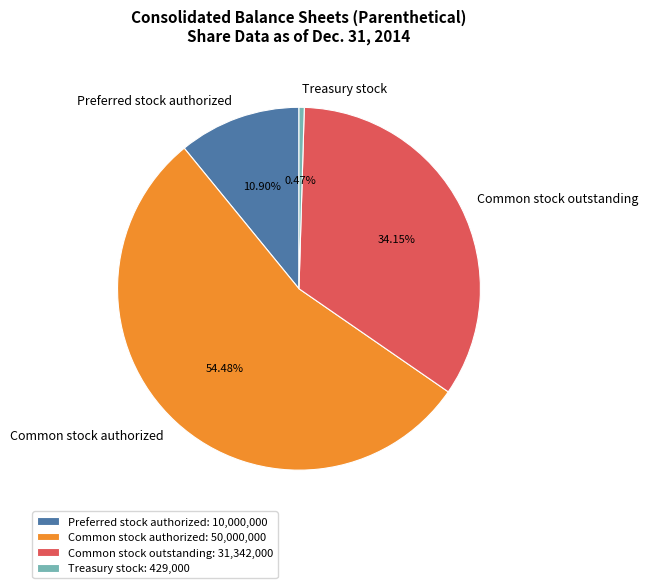

Between Treasury stock and Preferred stock authorized, which is larger?

Preferred stock authorized